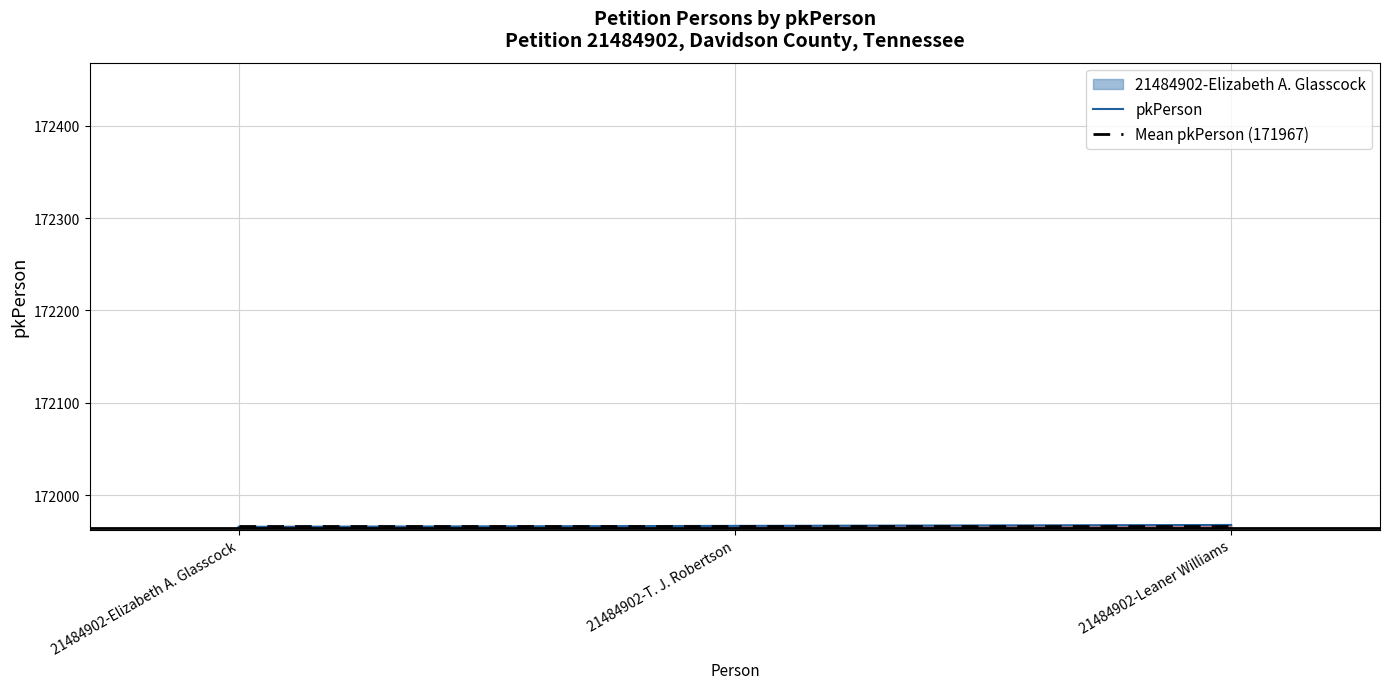

What is the change in value from 21484902-Elizabeth A. Glasscock to 21484902-Leaner Williams?

+2